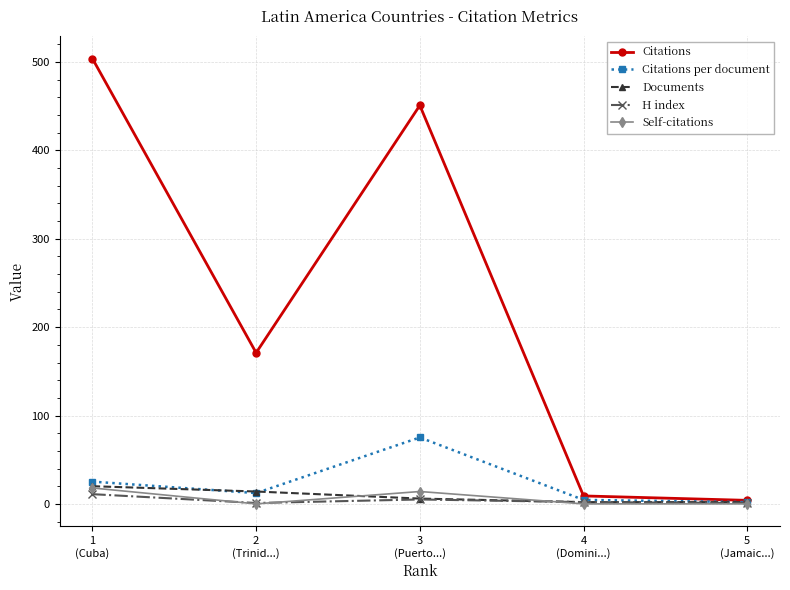

Which series has the largest total across all categories?

Citations